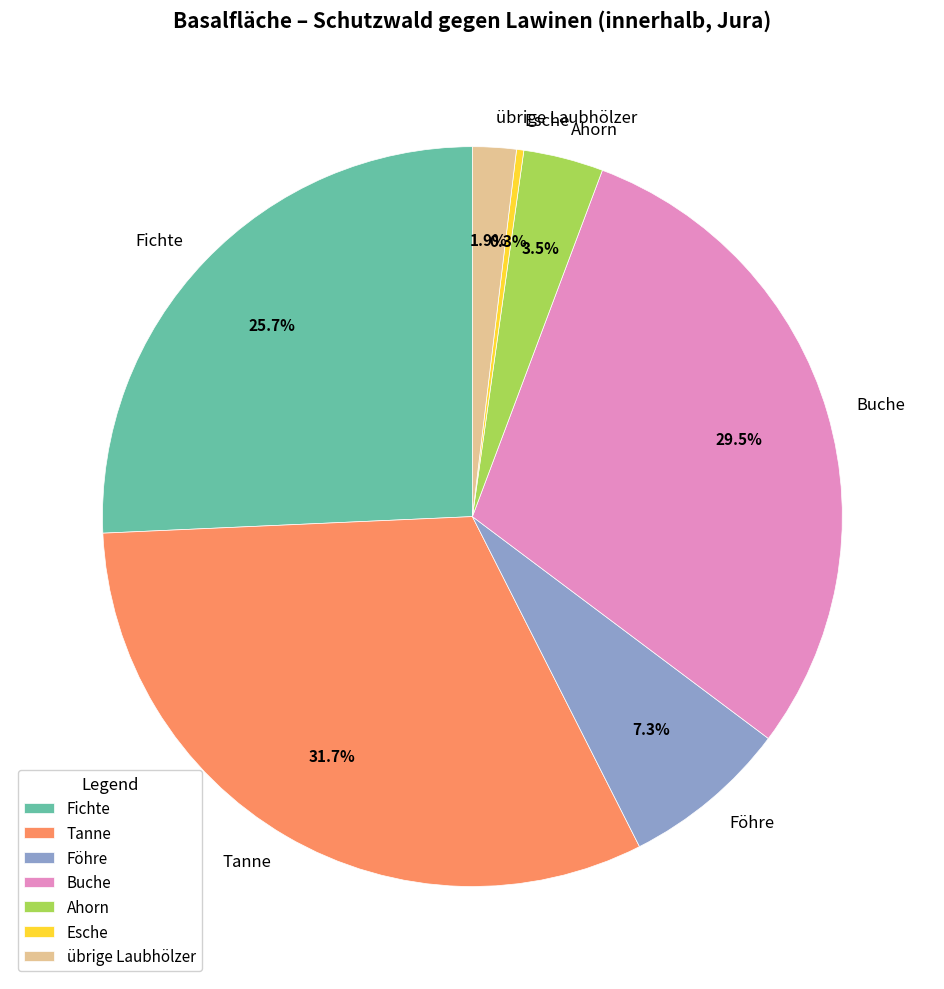

True or false: Ahorn accounts for 18% of the total.

False